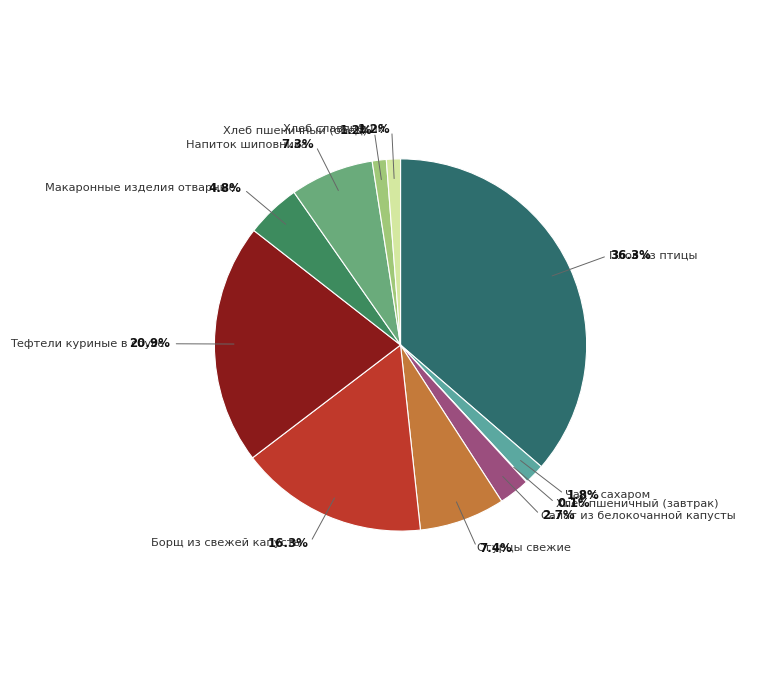

To the nearest percent, what is the combined percentage of Салат из белокочанной капусты and Огурцы свежие?

10%